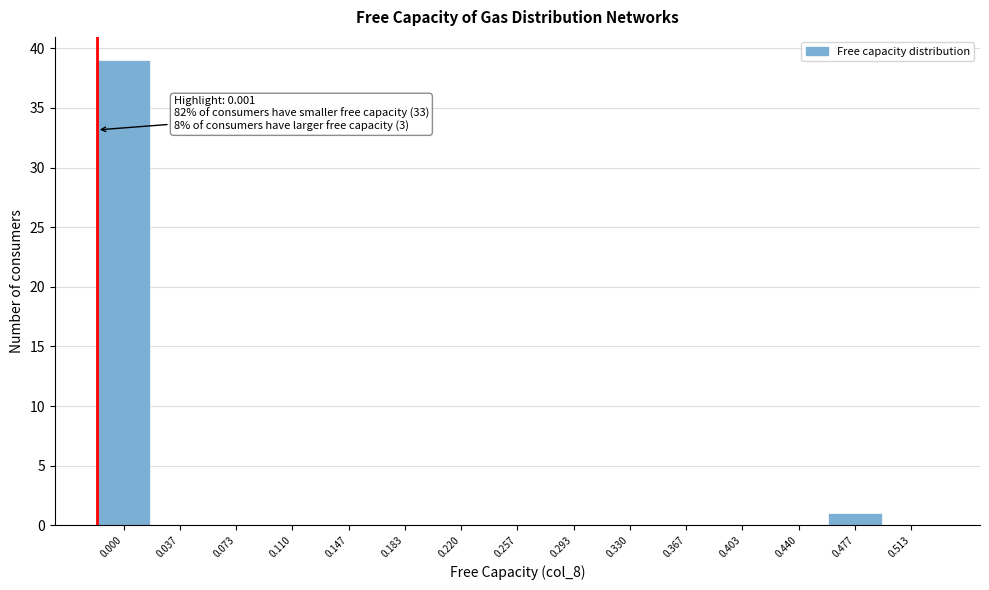

Reading left to right, transcribe all the data shown in this chart.

0.000=39	0.037=0	0.073=0	0.110=0	0.147=0	0.183=0	0.220=0	0.257=0	0.293=0	0.330=0	0.367=0	0.403=0	0.440=0	0.477=1	0.513=0